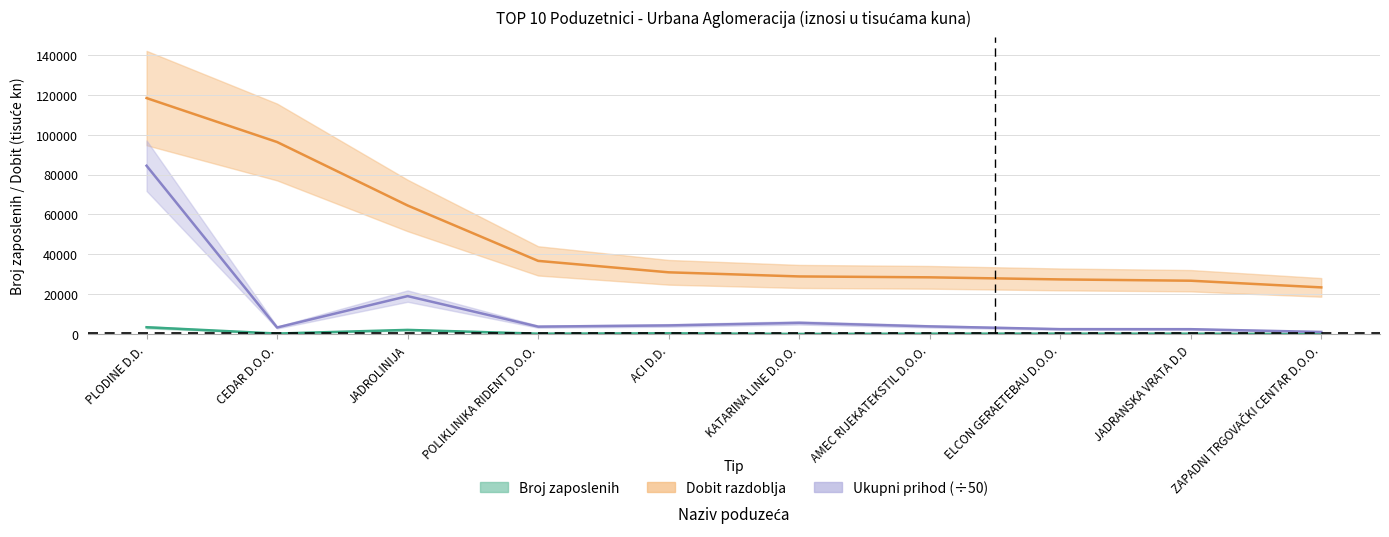

What is the approximate value of Dobit razdoblja at ZAPADNI TRGOVAČKI CENTAR D.O.O.?

23397.0